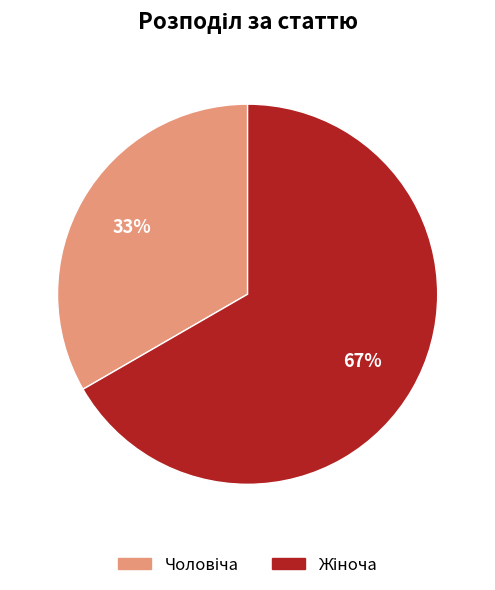

Does any single category account for the majority?

Yes